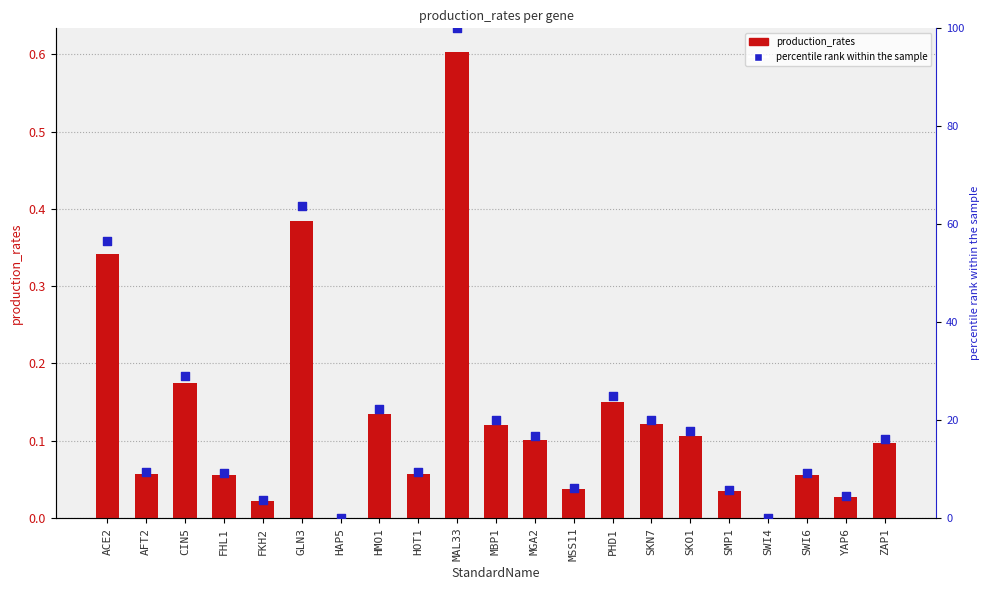

Which series contains the highest Y value?

percentile rank within the sample